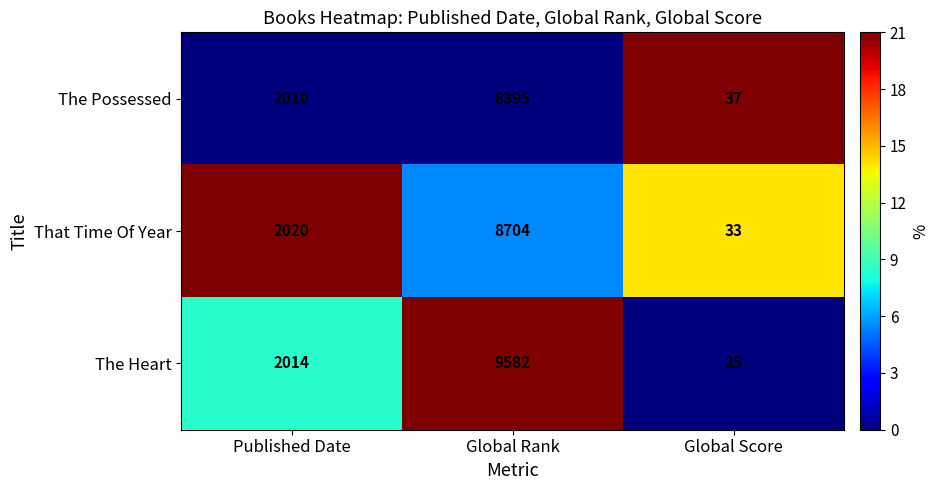

What is the total value across all series at Global Score?

95